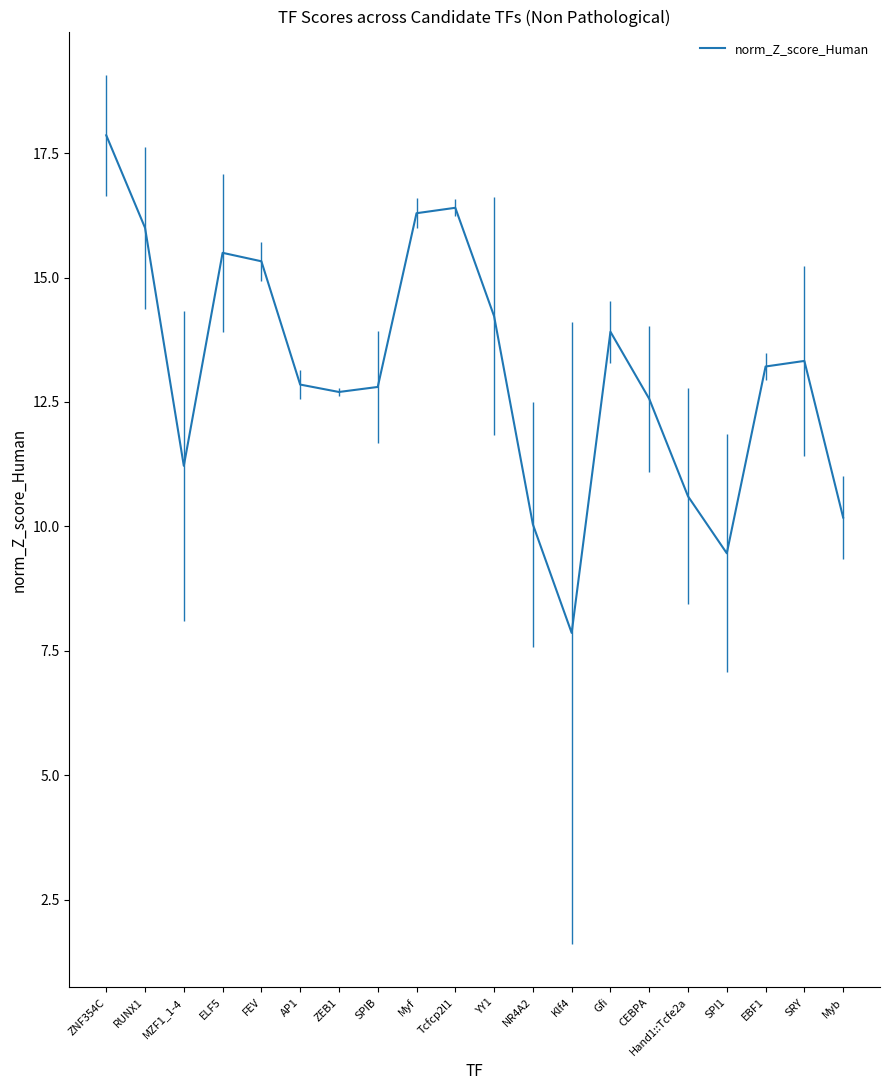

Where does the data first go above 13?

ZNF354C